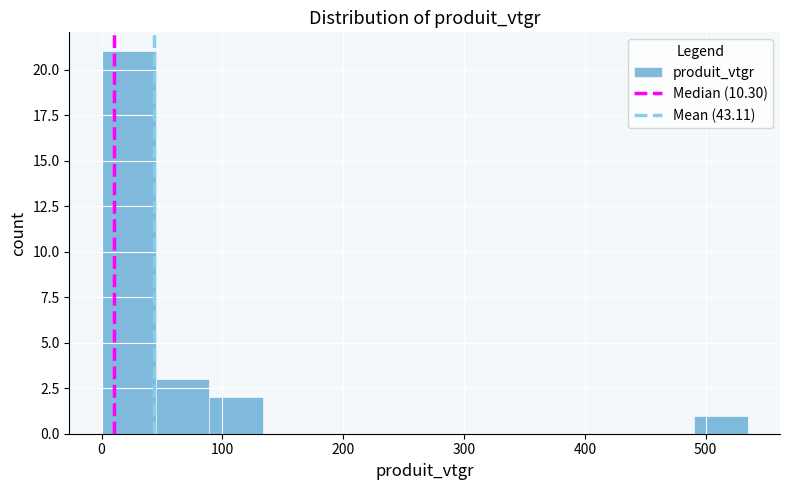

Which range on the x-axis has the tallest bar?

0 to 40